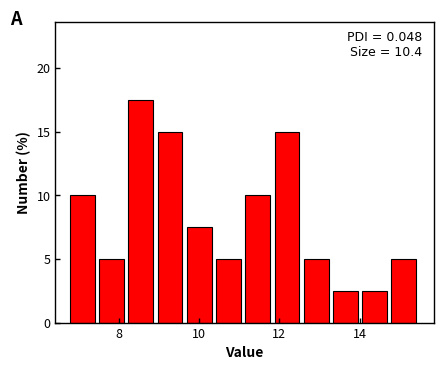

Read against the x-axis, roughly where is the centre of the tallest bar?

8.6